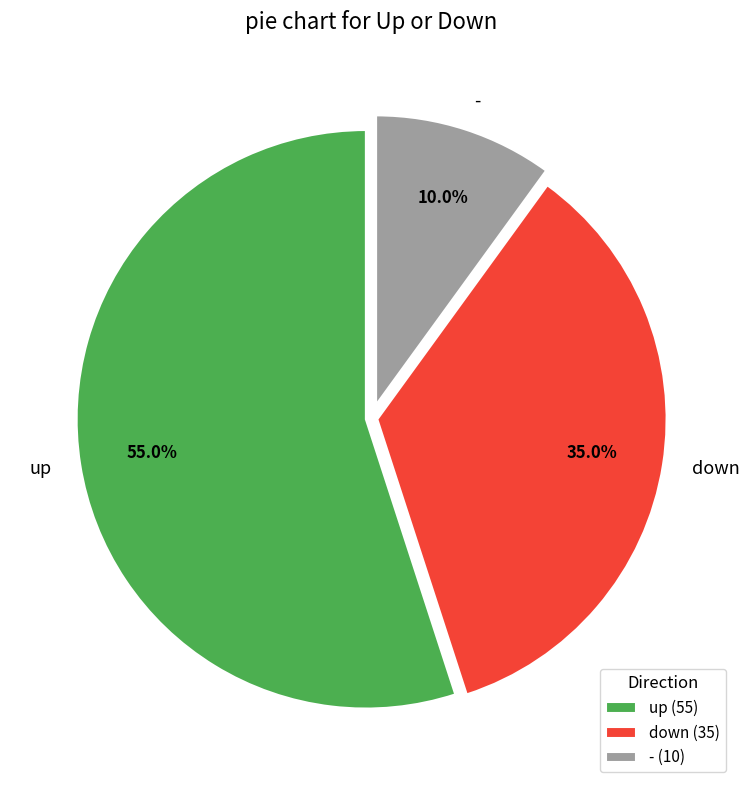

How many segments does this pie chart have?

3